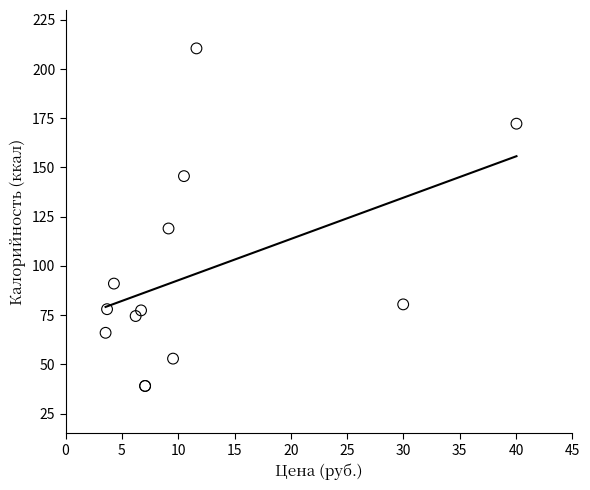

What Y value in the scatter plot is closest to 124?

119.0